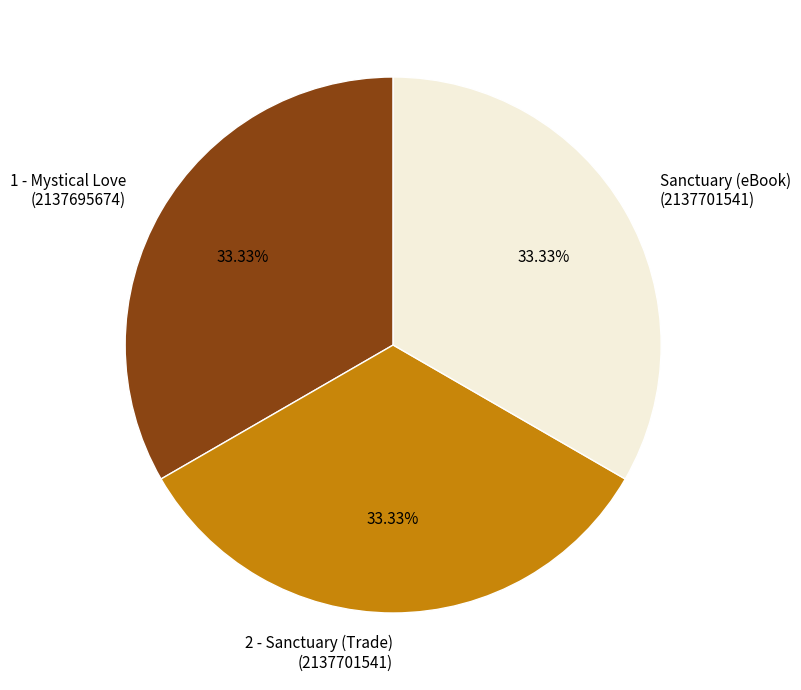

Combined, do 2 - Sanctuary (Trade) (2137701541) and 1 - Mystical Love (2137695674) account for over 50%?

Yes